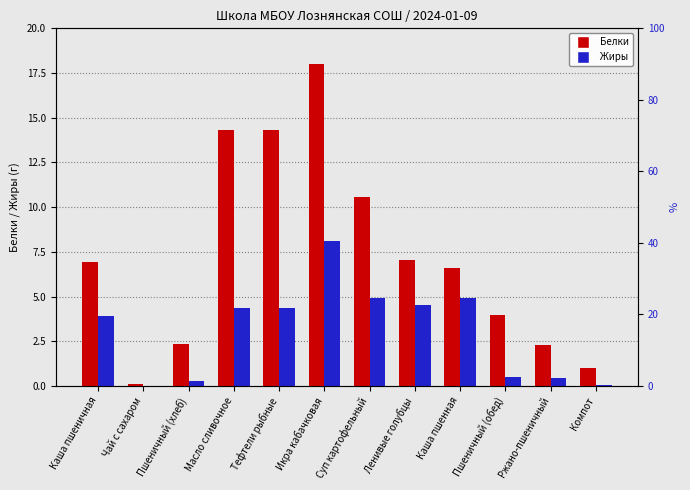

The value of Белки at Ленивые голубцы is 4.4. True or false?

False